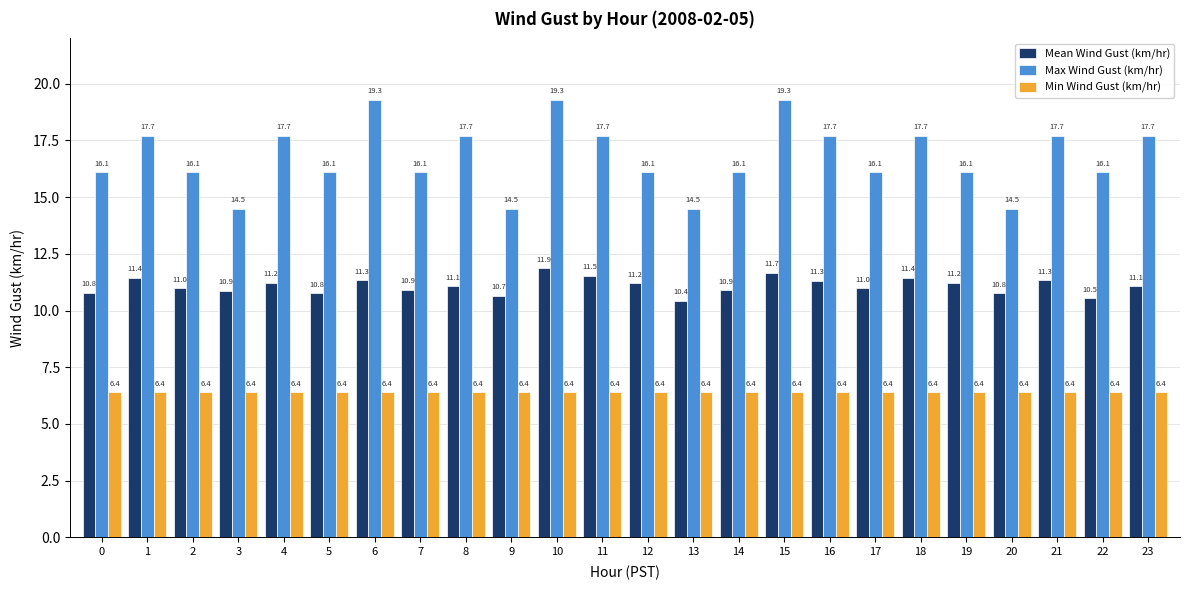

What are all the series names shown in the legend?

Mean Wind Gust (km/hr), Max Wind Gust (km/hr), Min Wind Gust (km/hr)